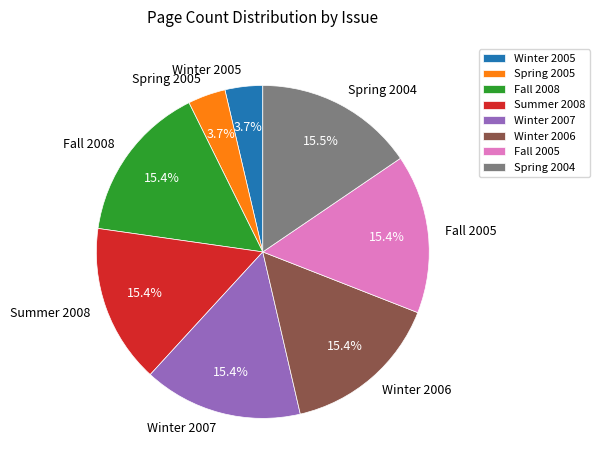

Is it true that Summer 2008 is 15% of the pie?

True